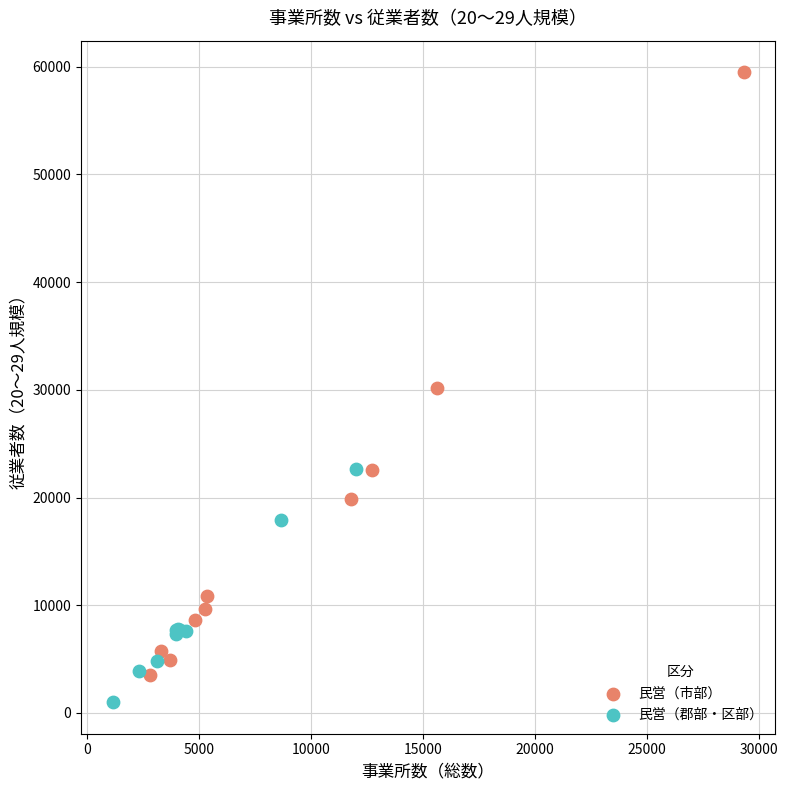

Which series has the widest spread of Y values?

民営（市部）